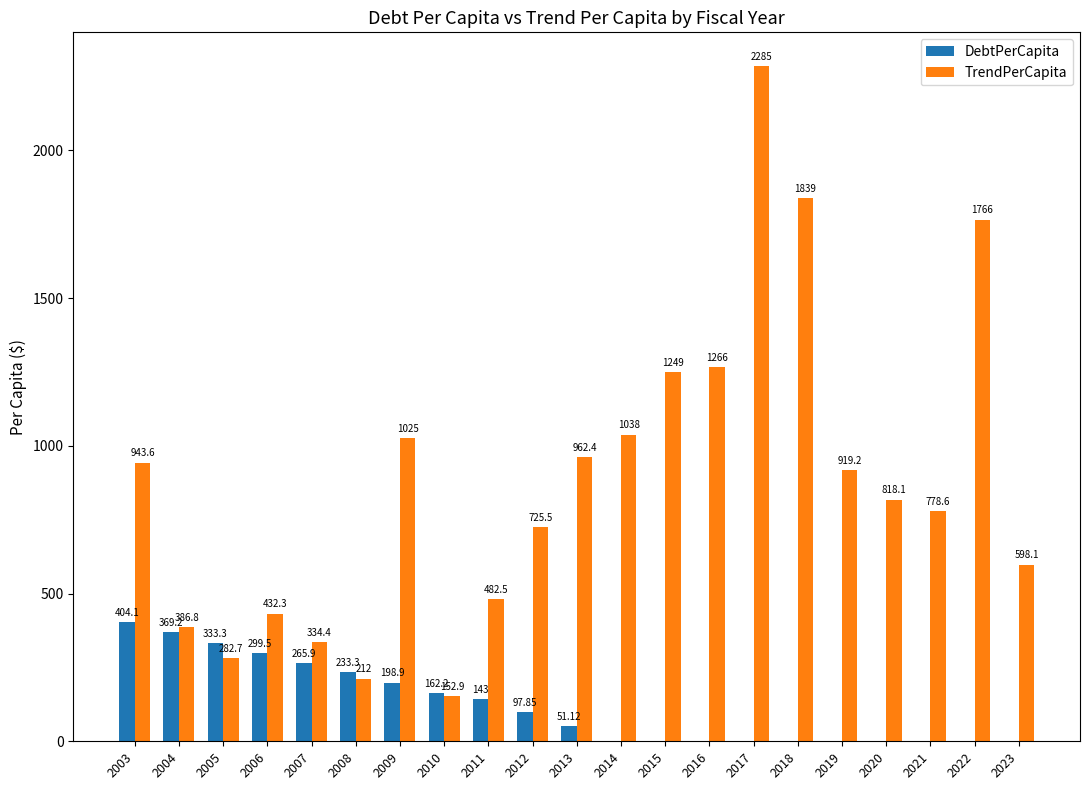

Are the bars horizontal?

No